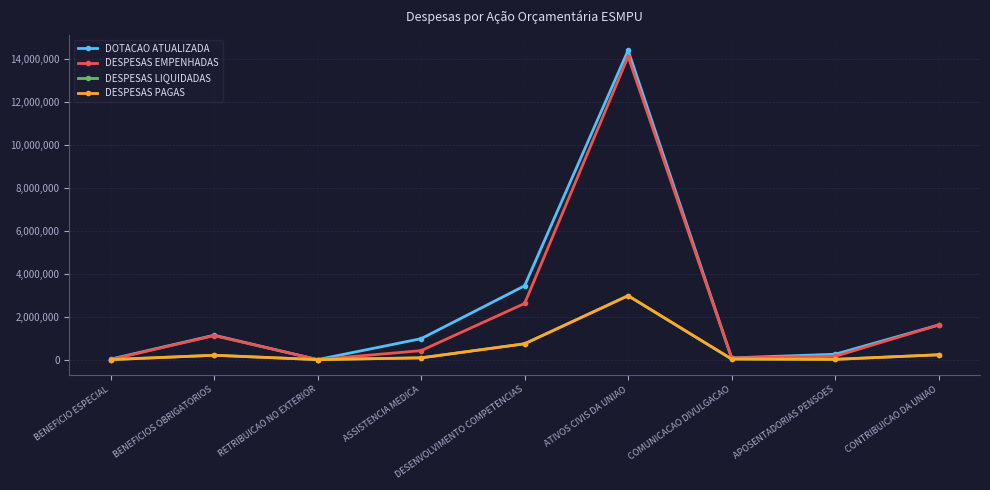

The value of DOTACAO ATUALIZADA at DESENVOLVIMENTO COMPETENCIAS is 5231589.6. True or false?

False